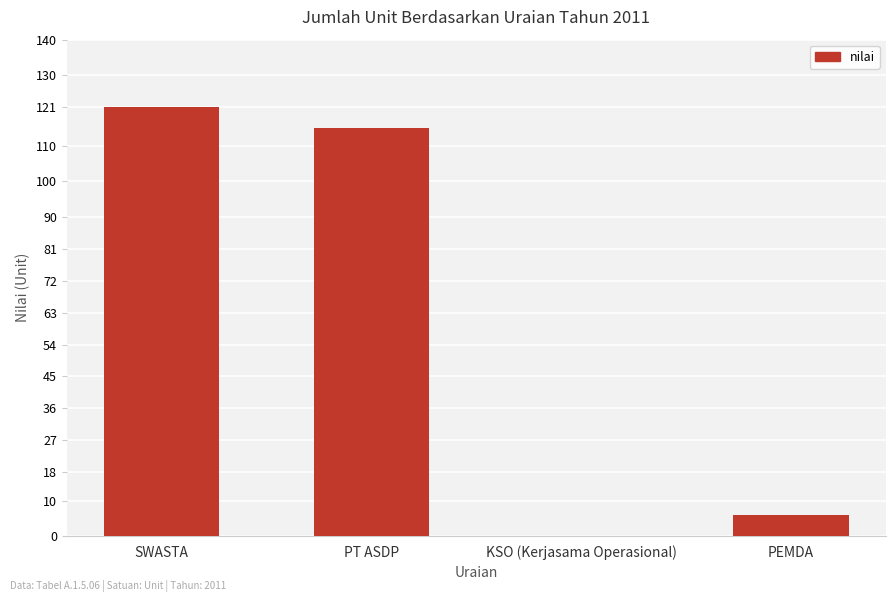

Which category has the highest value across all series?

SWASTA